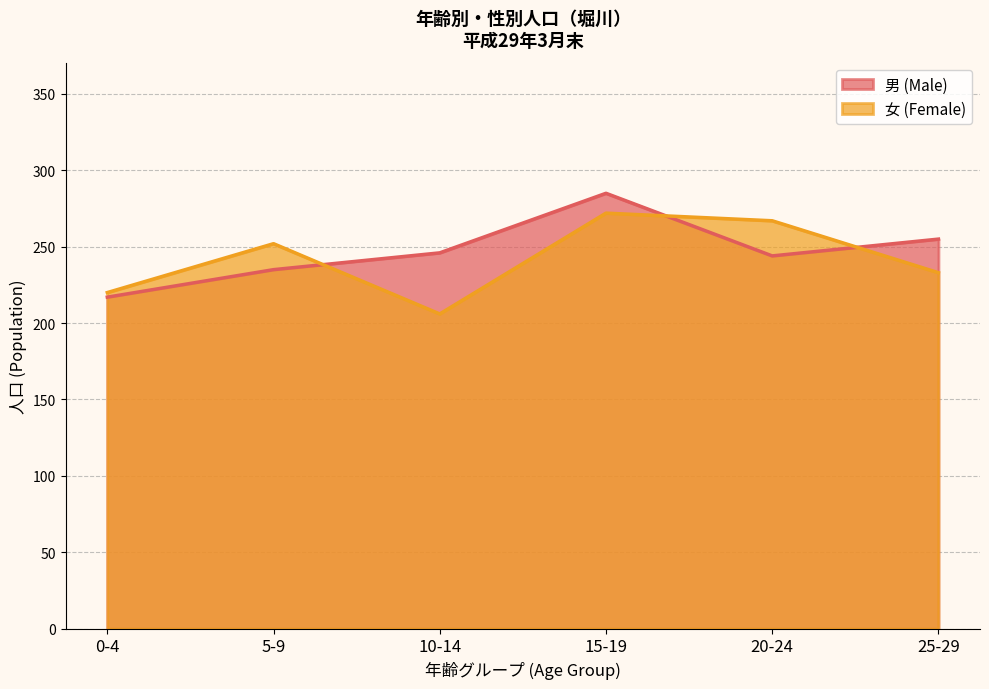

Which series ends up on top after the final intersection of 女 (Female) and 男 (Male)?

男 (Male)